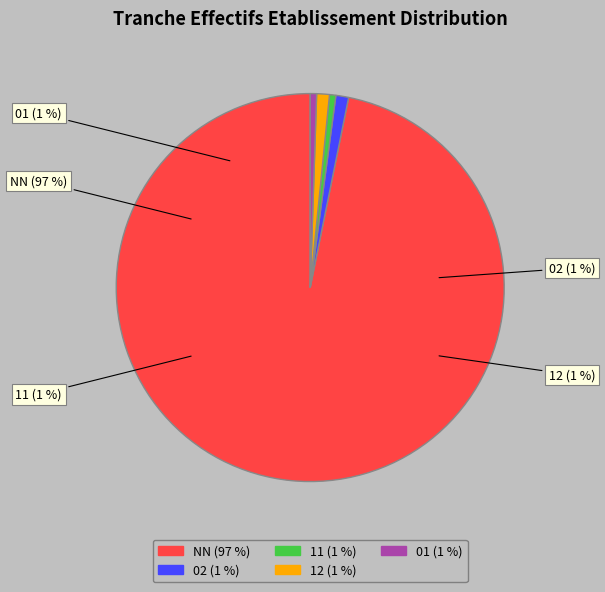

Count the number of slices in the pie.

5